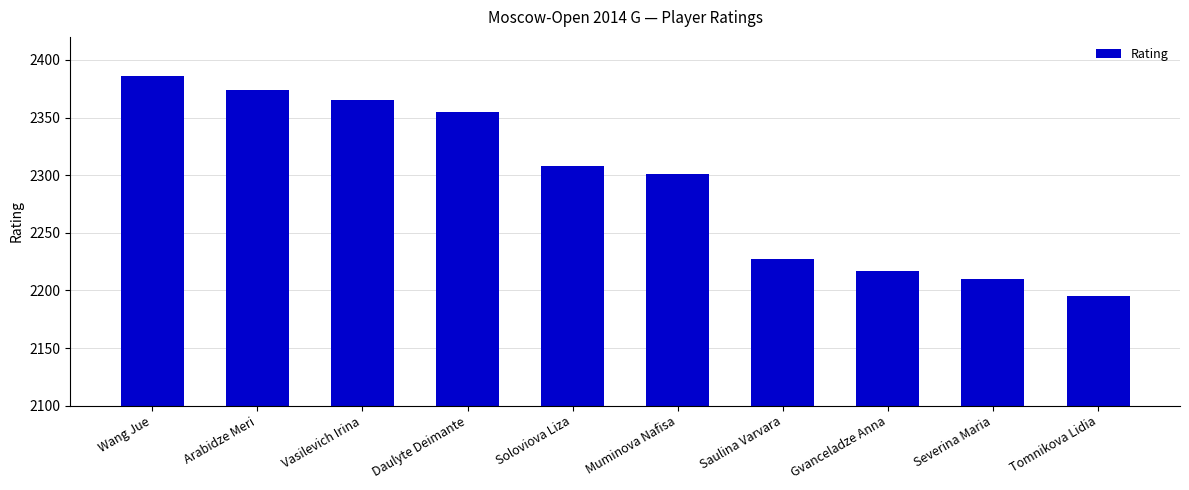

Reading left to right, what are all the values shown in this chart?

Wang Jue=2386	Arabidze Meri=2374	Vasilevich Irina=2365	Daulyte Deimante=2355	Soloviova Liza=2308	Muminova Nafisa=2301	Saulina Varvara=2227	Gvanceladze Anna=2217	Severina Maria=2210	Tomnikova Lidia=2195